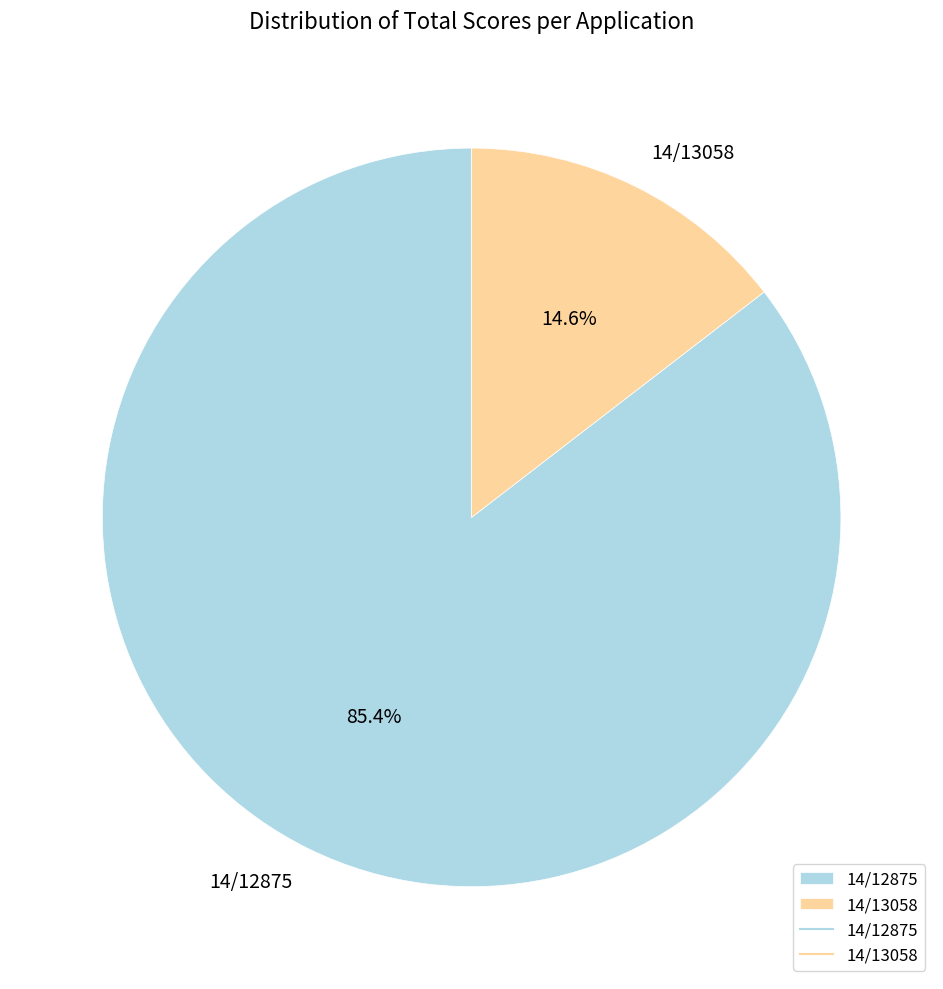

Which slice is the largest?

14/12875